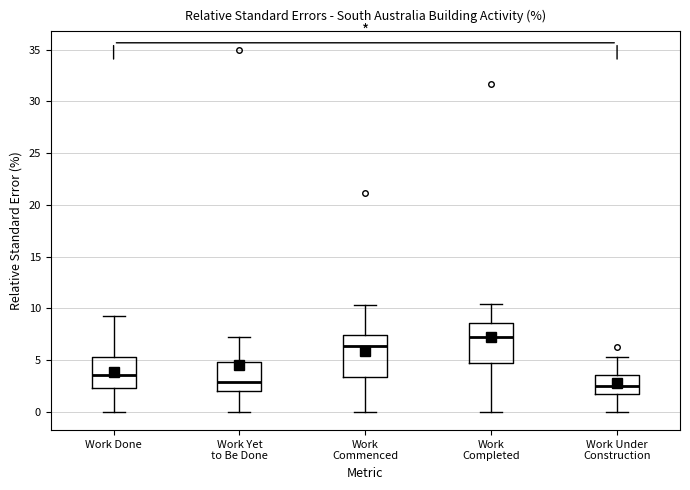

Which box's median line is the highest?

Work Completed